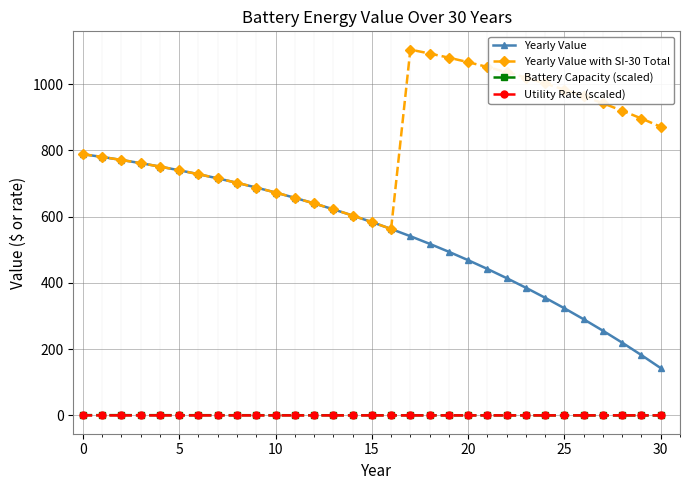

At how many categories does at least one series exceed 82?

31